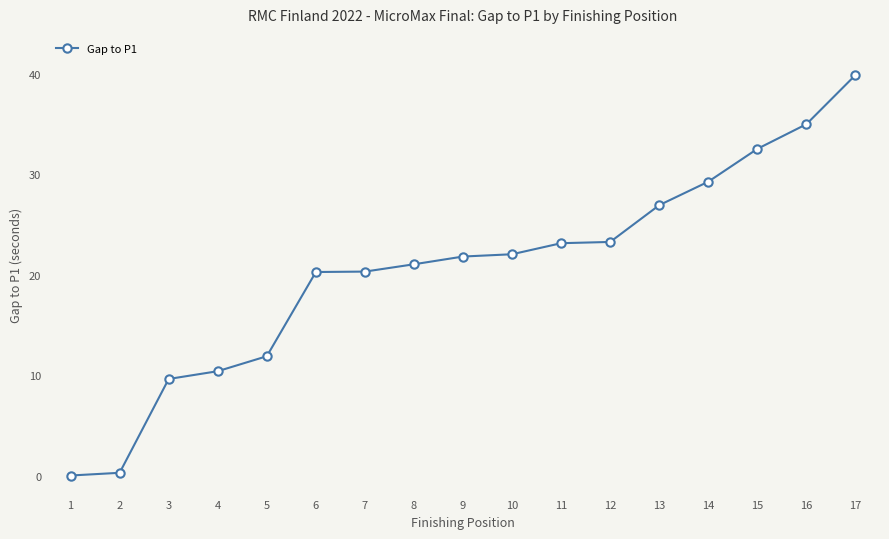

How many series are shown in this chart?

1